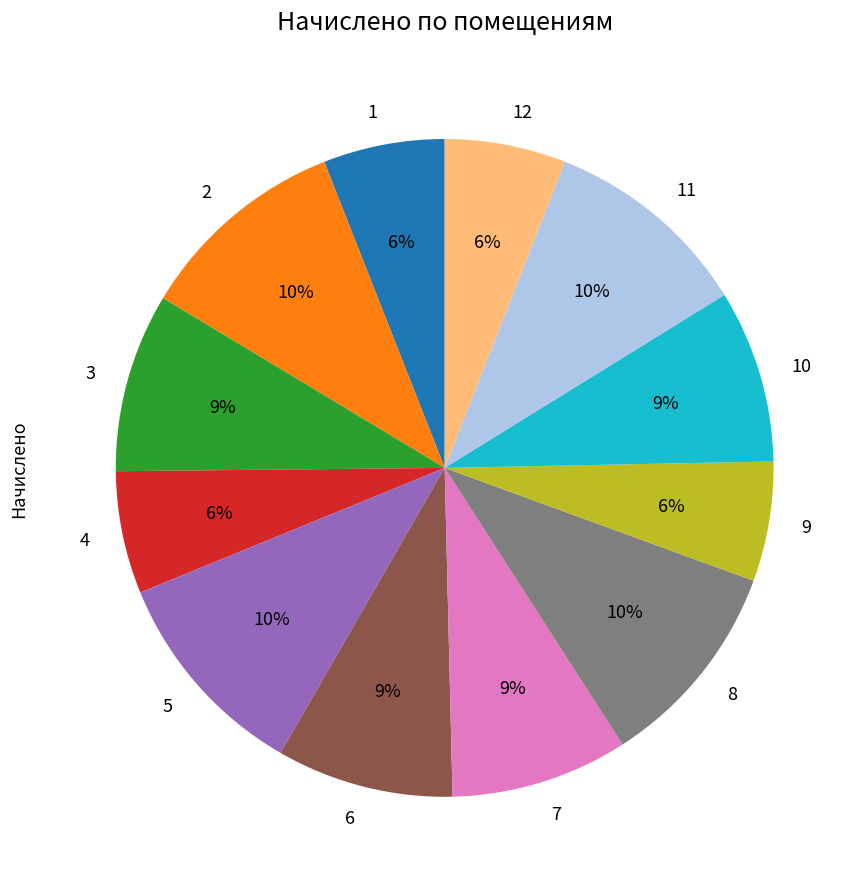

To the nearest percent, what is the average slice percentage?

8%